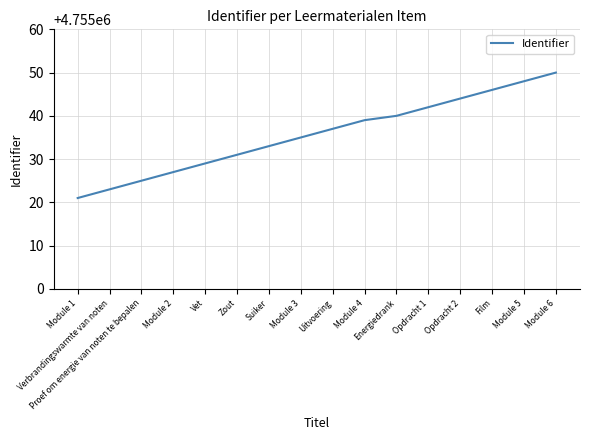

Is it true that the value at Film is 4755046?

True